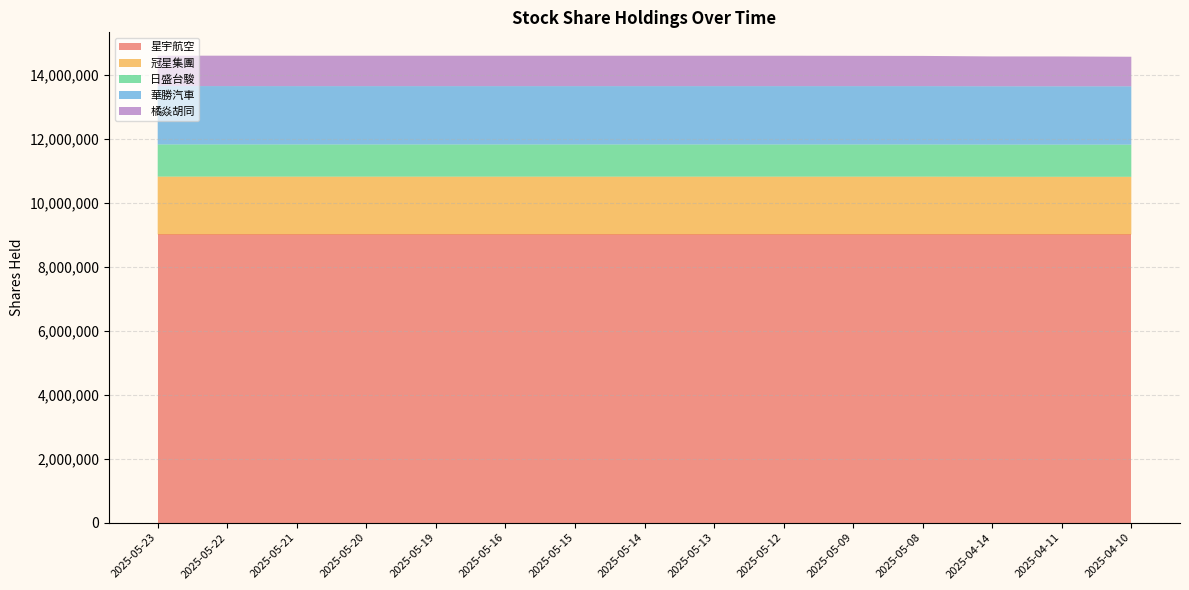

What is the average value of the 星宇航空 series?

9010128